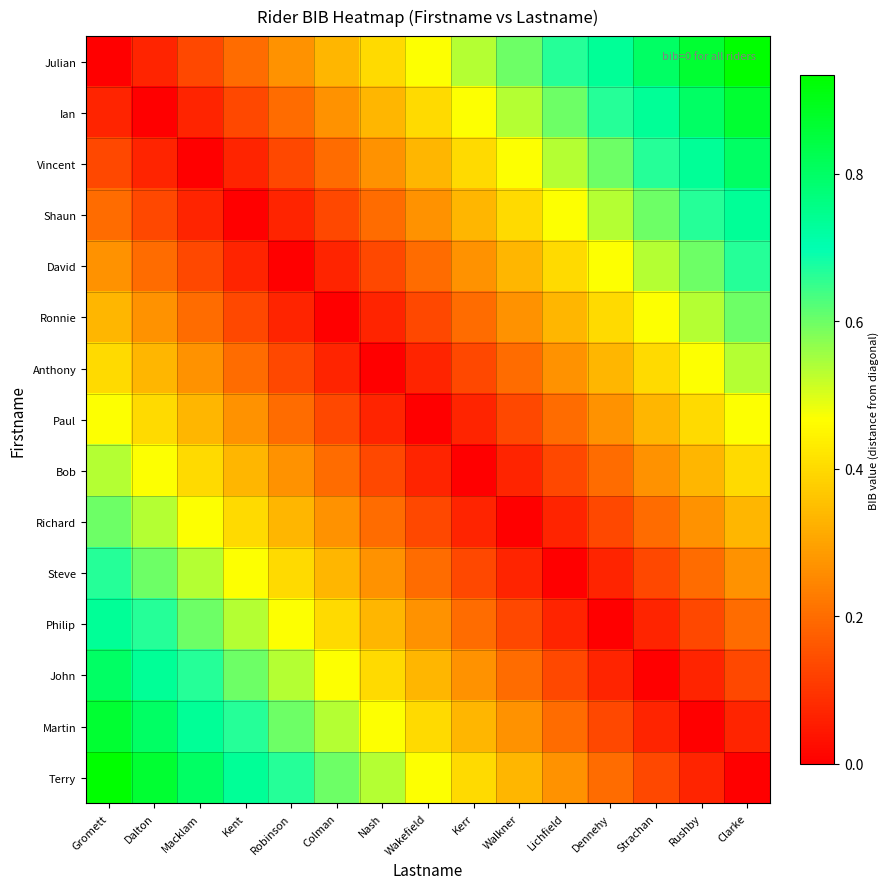

Reading left to right, transcribe all the data shown in this chart.

Julian: Gromett=0.0	Dalton=0.1	Macklam=0.1	Kent=0.2	Robinson=0.3	Colman=0.3	Nash=0.4	Wakefield=0.5	Kerr=0.5	Walkner=0.6	Lichfield=0.7	Dennehy=0.7	Strachan=0.8	Rushby=0.9	Clarke=0.9
Ian: Gromett=0.1	Dalton=0.0	Macklam=0.1	Kent=0.1	Robinson=0.2	Colman=0.3	Nash=0.3	Wakefield=0.4	Kerr=0.5	Walkner=0.5	Lichfield=0.6	Dennehy=0.7	Strachan=0.7	Rushby=0.8	Clarke=0.9
Vincent: Gromett=0.1	Dalton=0.1	Macklam=0.0	Kent=0.1	Robinson=0.1	Colman=0.2	Nash=0.3	Wakefield=0.3	Kerr=0.4	Walkner=0.5	Lichfield=0.5	Dennehy=0.6	Strachan=0.7	Rushby=0.7	Clarke=0.8
Shaun: Gromett=0.2	Dalton=0.1	Macklam=0.1	Kent=0.0	Robinson=0.1	Colman=0.1	Nash=0.2	Wakefield=0.3	Kerr=0.3	Walkner=0.4	Lichfield=0.5	Dennehy=0.5	Strachan=0.6	Rushby=0.7	Clarke=0.7
David: Gromett=0.3	Dalton=0.2	Macklam=0.1	Kent=0.1	Robinson=0.0	Colman=0.1	Nash=0.1	Wakefield=0.2	Kerr=0.3	Walkner=0.3	Lichfield=0.4	Dennehy=0.5	Strachan=0.5	Rushby=0.6	Clarke=0.7
Ronnie: Gromett=0.3	Dalton=0.3	Macklam=0.2	Kent=0.1	Robinson=0.1	Colman=0.0	Nash=0.1	Wakefield=0.1	Kerr=0.2	Walkner=0.3	Lichfield=0.3	Dennehy=0.4	Strachan=0.5	Rushby=0.5	Clarke=0.6
Anthony: Gromett=0.4	Dalton=0.3	Macklam=0.3	Kent=0.2	Robinson=0.1	Colman=0.1	Nash=0.0	Wakefield=0.1	Kerr=0.1	Walkner=0.2	Lichfield=0.3	Dennehy=0.3	Strachan=0.4	Rushby=0.5	Clarke=0.5
Paul: Gromett=0.5	Dalton=0.4	Macklam=0.3	Kent=0.3	Robinson=0.2	Colman=0.1	Nash=0.1	Wakefield=0.0	Kerr=0.1	Walkner=0.1	Lichfield=0.2	Dennehy=0.3	Strachan=0.3	Rushby=0.4	Clarke=0.5
Bob: Gromett=0.5	Dalton=0.5	Macklam=0.4	Kent=0.3	Robinson=0.3	Colman=0.2	Nash=0.1	Wakefield=0.1	Kerr=0.0	Walkner=0.1	Lichfield=0.1	Dennehy=0.2	Strachan=0.3	Rushby=0.3	Clarke=0.4
Richard: Gromett=0.6	Dalton=0.5	Macklam=0.5	Kent=0.4	Robinson=0.3	Colman=0.3	Nash=0.2	Wakefield=0.1	Kerr=0.1	Walkner=0.0	Lichfield=0.1	Dennehy=0.1	Strachan=0.2	Rushby=0.3	Clarke=0.3
Steve: Gromett=0.7	Dalton=0.6	Macklam=0.5	Kent=0.5	Robinson=0.4	Colman=0.3	Nash=0.3	Wakefield=0.2	Kerr=0.1	Walkner=0.1	Lichfield=0.0	Dennehy=0.1	Strachan=0.1	Rushby=0.2	Clarke=0.3
Philip: Gromett=0.7	Dalton=0.7	Macklam=0.6	Kent=0.5	Robinson=0.5	Colman=0.4	Nash=0.3	Wakefield=0.3	Kerr=0.2	Walkner=0.1	Lichfield=0.1	Dennehy=0.0	Strachan=0.1	Rushby=0.1	Clarke=0.2
John: Gromett=0.8	Dalton=0.7	Macklam=0.7	Kent=0.6	Robinson=0.5	Colman=0.5	Nash=0.4	Wakefield=0.3	Kerr=0.3	Walkner=0.2	Lichfield=0.1	Dennehy=0.1	Strachan=0.0	Rushby=0.1	Clarke=0.1
Martin: Gromett=0.9	Dalton=0.8	Macklam=0.7	Kent=0.7	Robinson=0.6	Colman=0.5	Nash=0.5	Wakefield=0.4	Kerr=0.3	Walkner=0.3	Lichfield=0.2	Dennehy=0.1	Strachan=0.1	Rushby=0.0	Clarke=0.1
Terry: Gromett=0.9	Dalton=0.9	Macklam=0.8	Kent=0.7	Robinson=0.7	Colman=0.6	Nash=0.5	Wakefield=0.5	Kerr=0.4	Walkner=0.3	Lichfield=0.3	Dennehy=0.2	Strachan=0.1	Rushby=0.1	Clarke=0.0